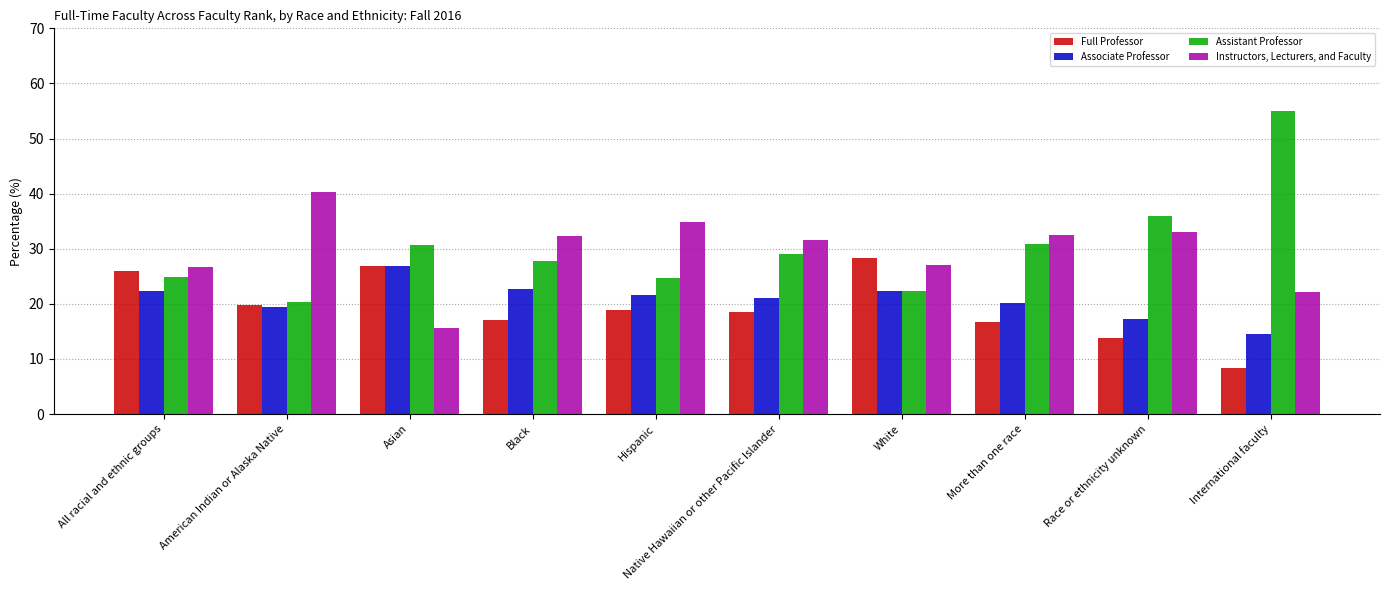

What is the label of the 7th bar from the left?

White